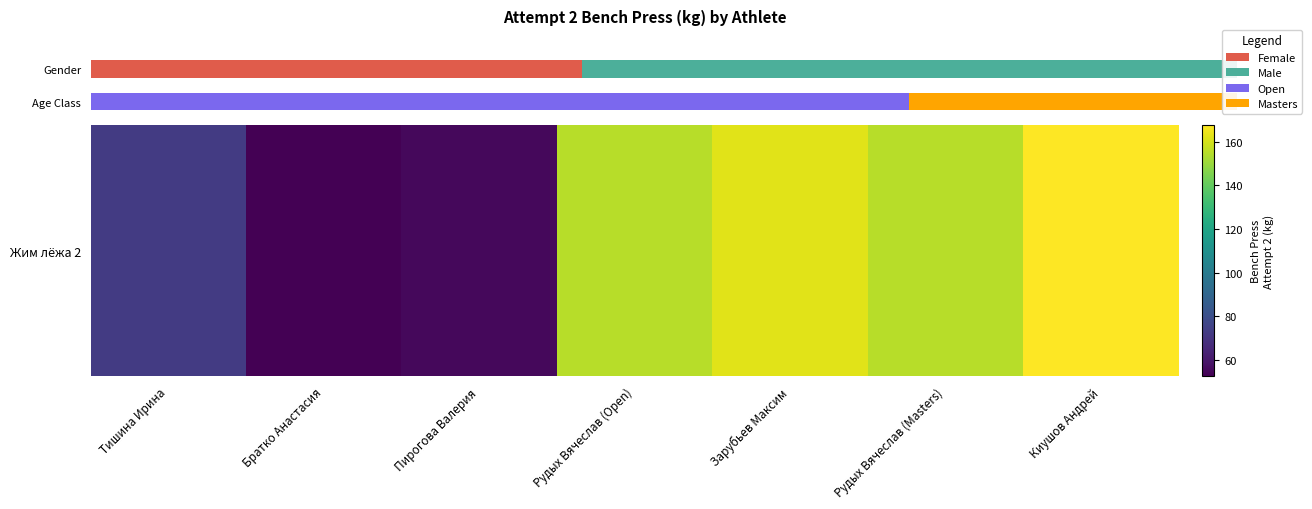

Between Рудых Вячеслав (Open) and Рудых Вячеслав (Masters), which is larger?

Рудых Вячеслав (Open)